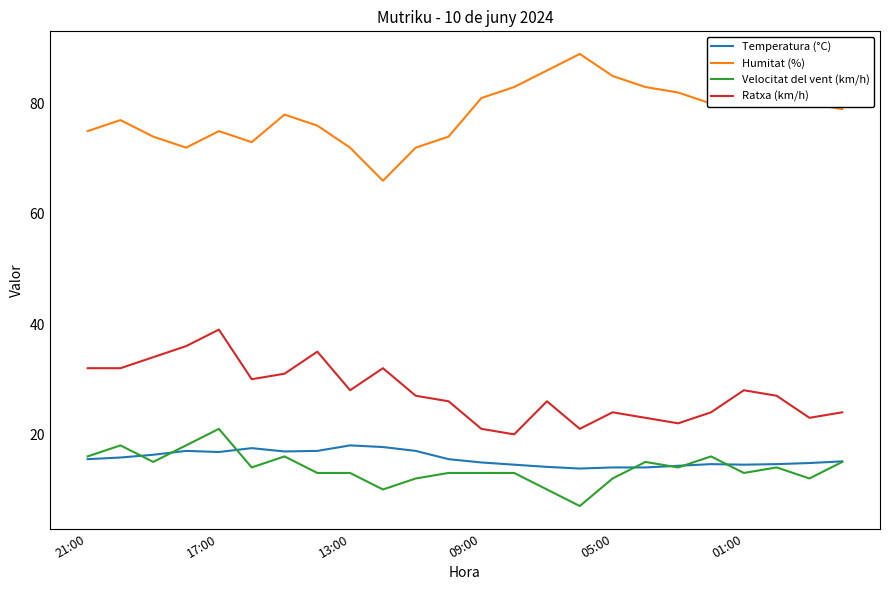

What is the minimum value shown in the chart?

7.0